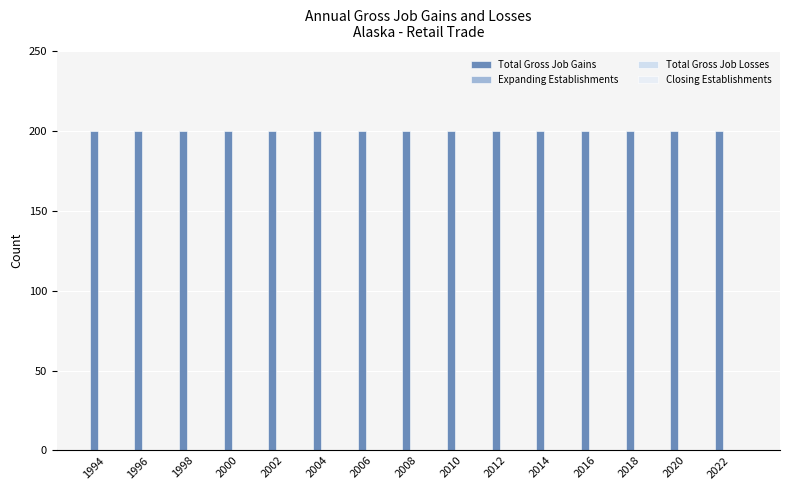

How many categories are shown in the chart?

15